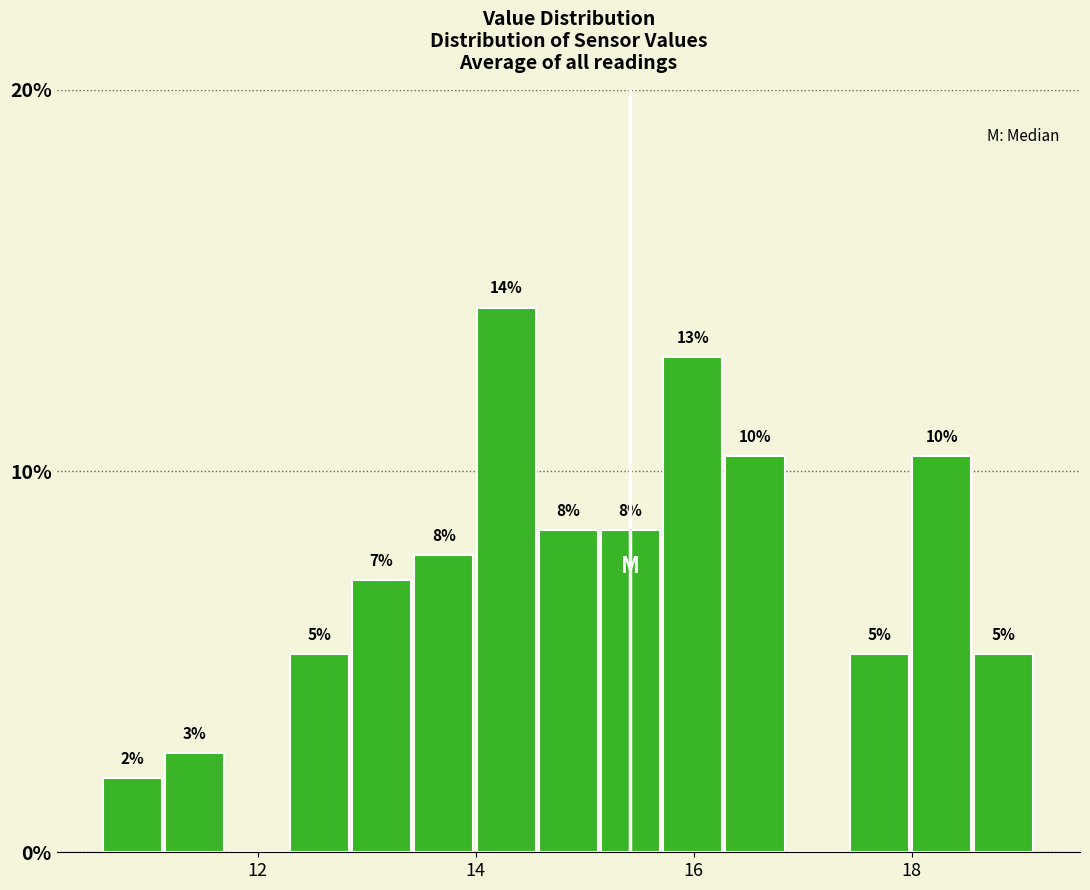

Around what value on the x-axis is the tallest bar? Give the approximate position of its centre, as read against the axis.

14.2